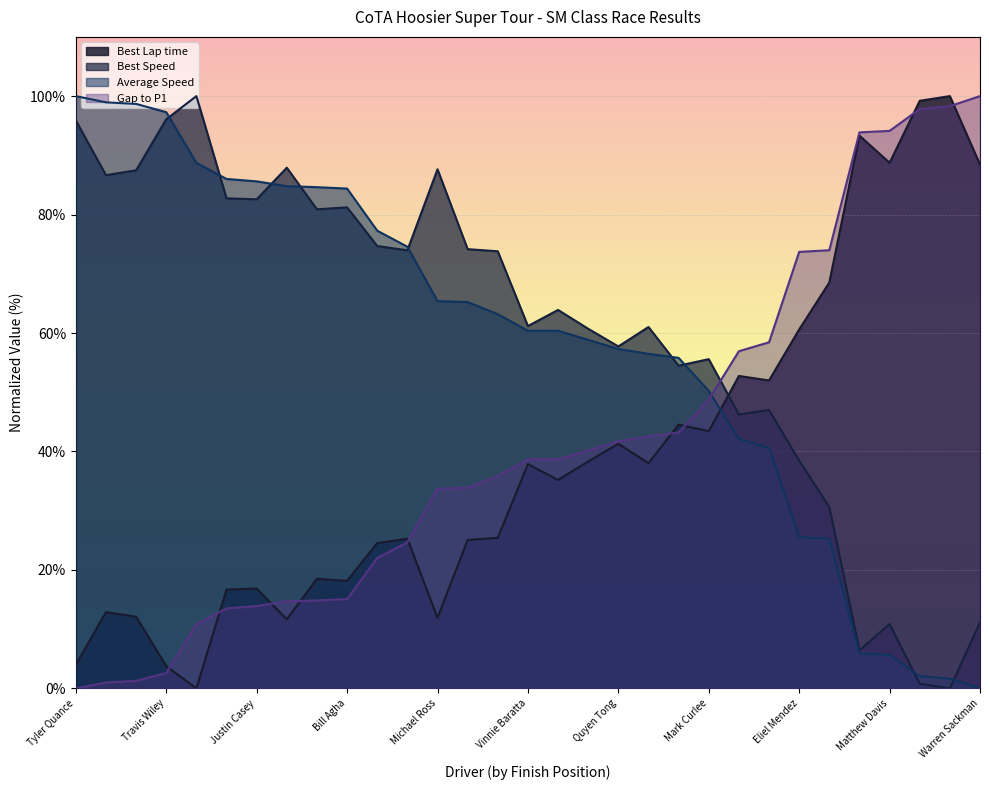

What is the value of the Best Lap time point at the 1st from the left?

4.0